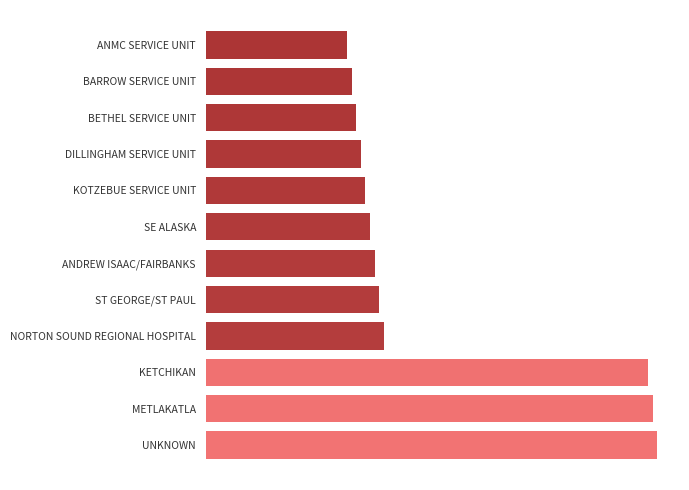

Does the chart contain stacked bars?

No